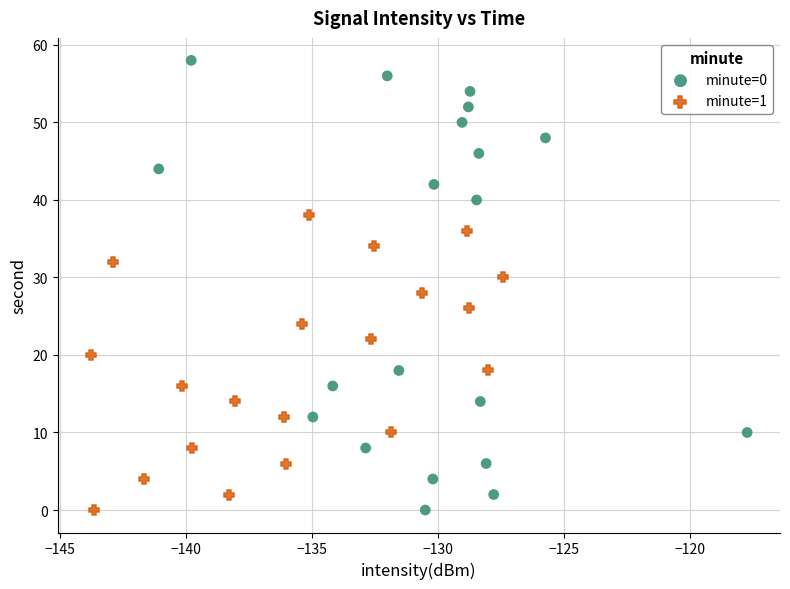

Which series reaches the maximum Y coordinate?

minute=0